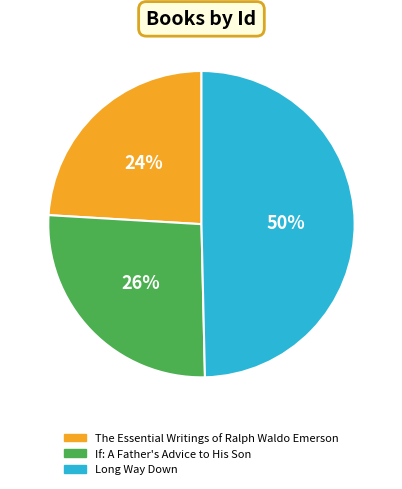

To the nearest percent, what percentage of the pie is Long Way Down?

50%